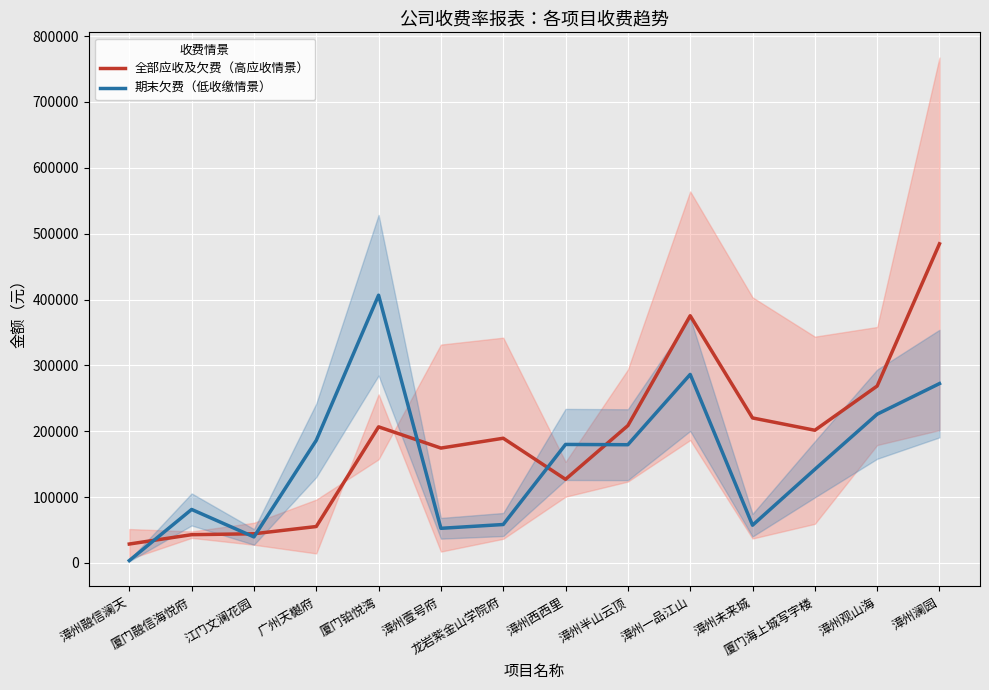

Between 江门文澜花园 and 漳州观山海, which series saw the biggest shift?

全部应收及欠费（高应收情景）